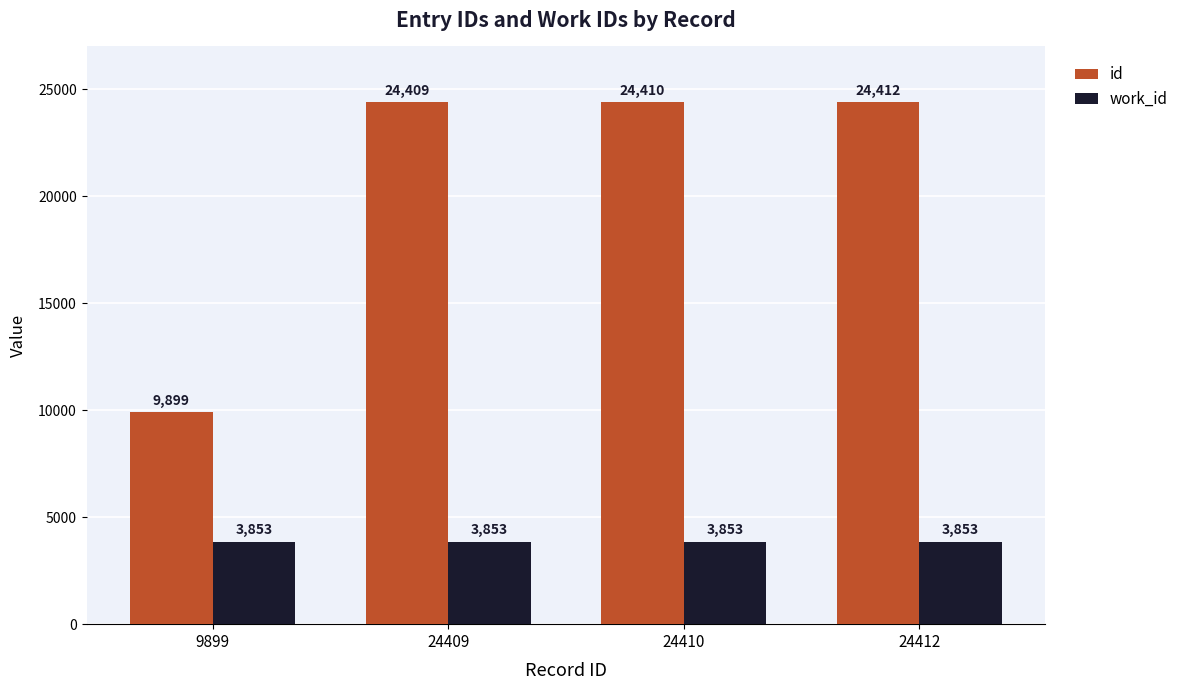

The work_id series shows 1764 at 24412. True or false?

False